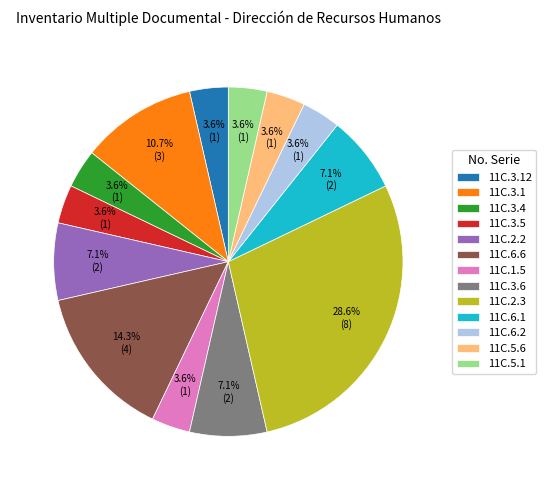

Which category has the biggest portion of the pie?

11C.2.3